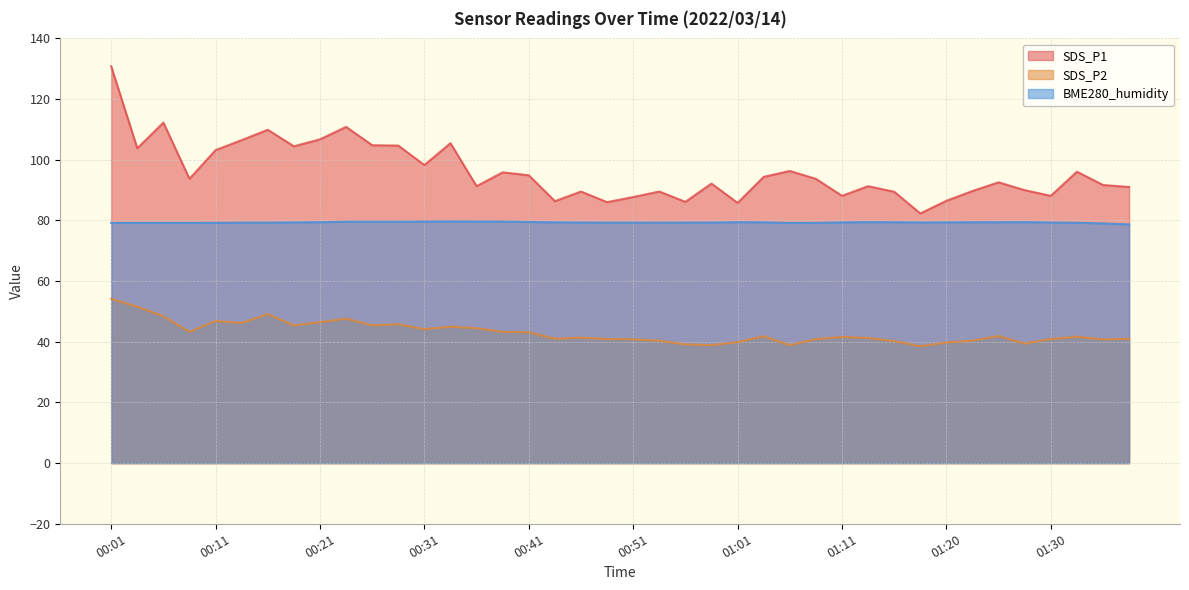

Where is BME280_humidity nearest to the value 79?

01:35